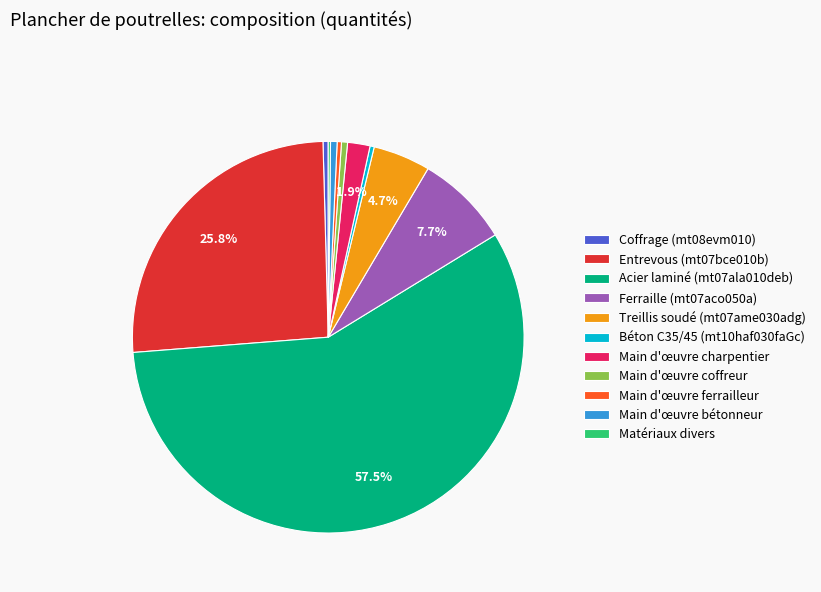

Which slice is the largest?

Acier laminé (mt07ala010deb)